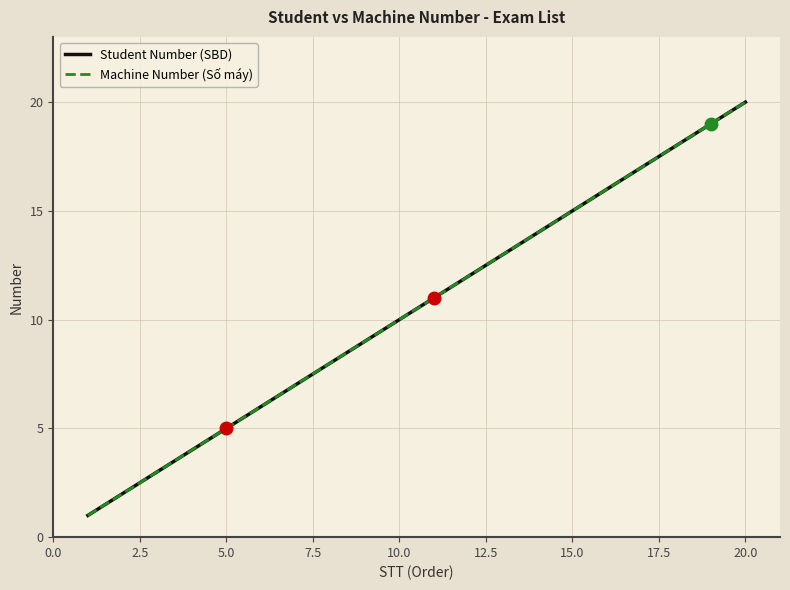

Is this an area chart (filled region under the line)?

No